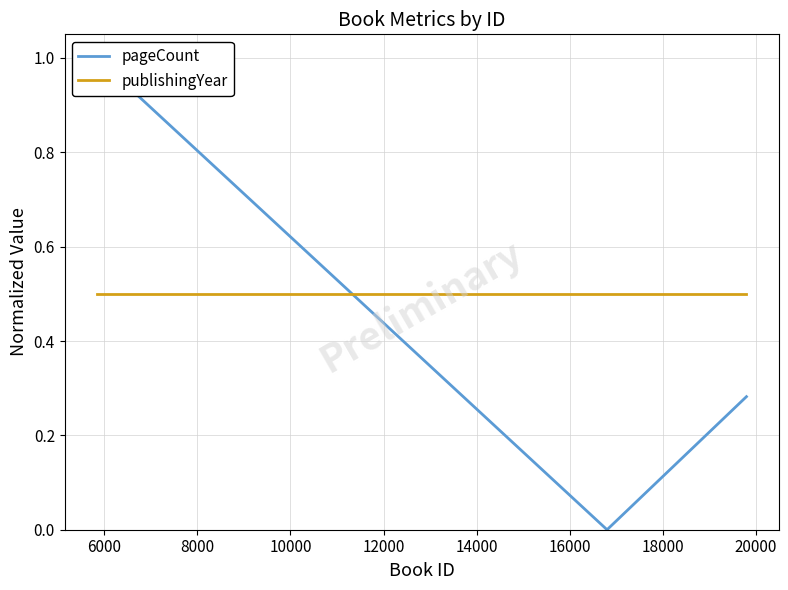

What is the average value of the publishingYear series?

0.5